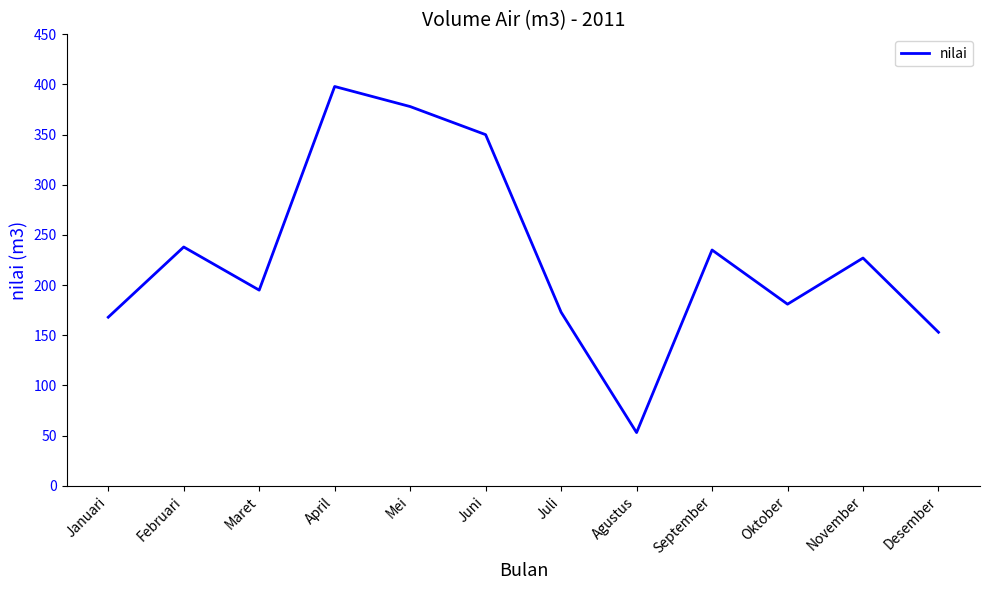

What is the change in value from Maret to Juli?

-22